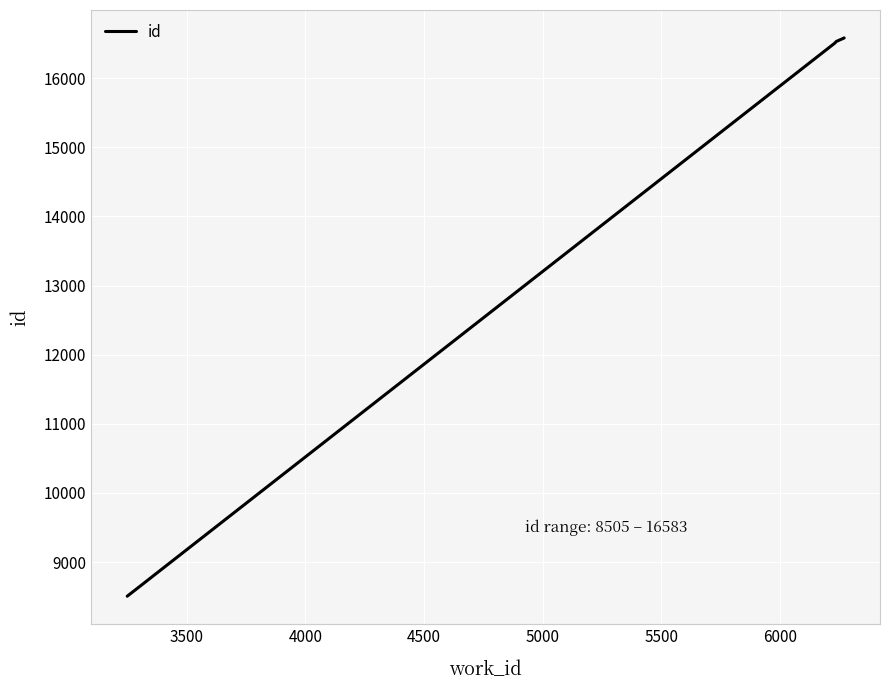

What is the difference between the maximum and minimum values?

8078